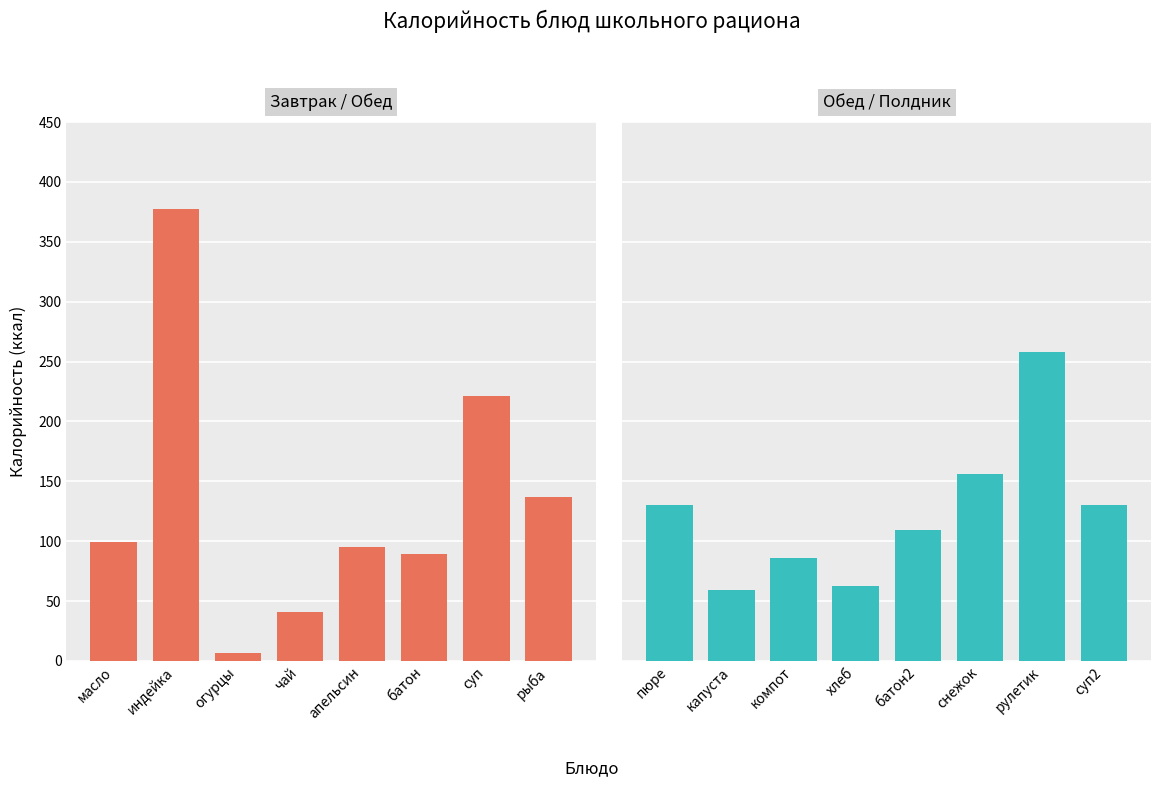

What is the label of the 7th bar from the left?

суп